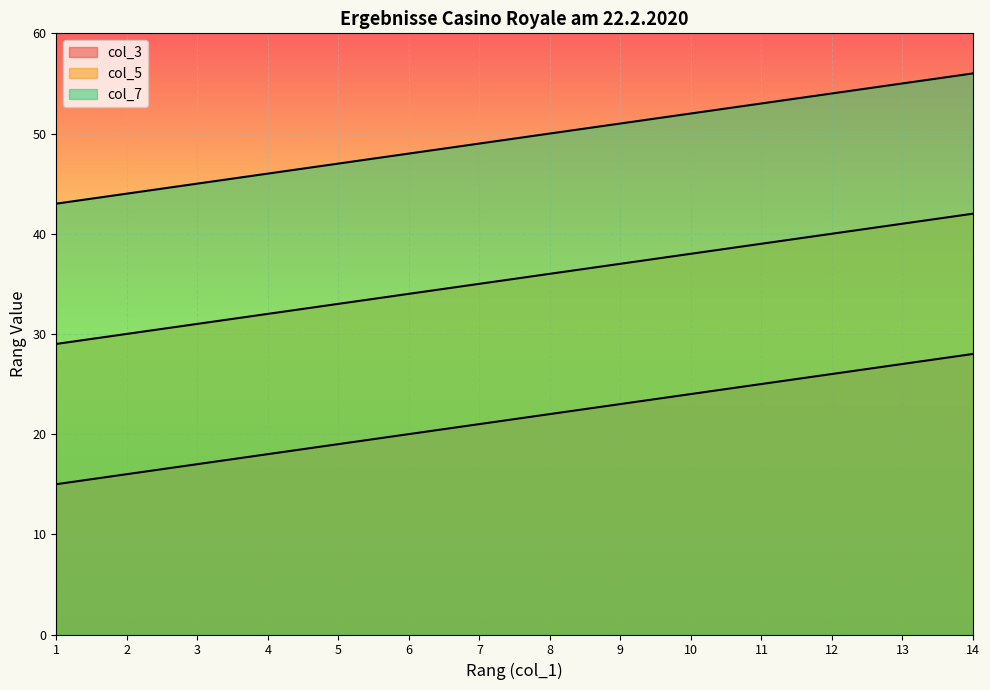

How many lines are shown in the chart?

3